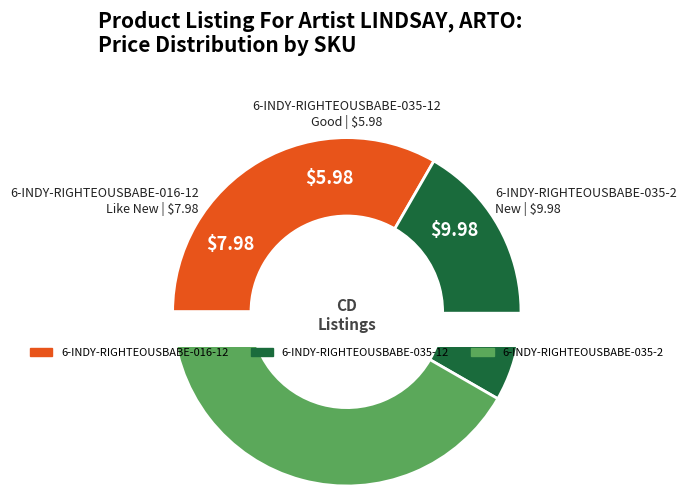

Combined, what portion of the pie is 6-INDY-RIGHTEOUSBABE-035-12 and 6-INDY-RIGHTEOUSBABE-035-2?

66.7%